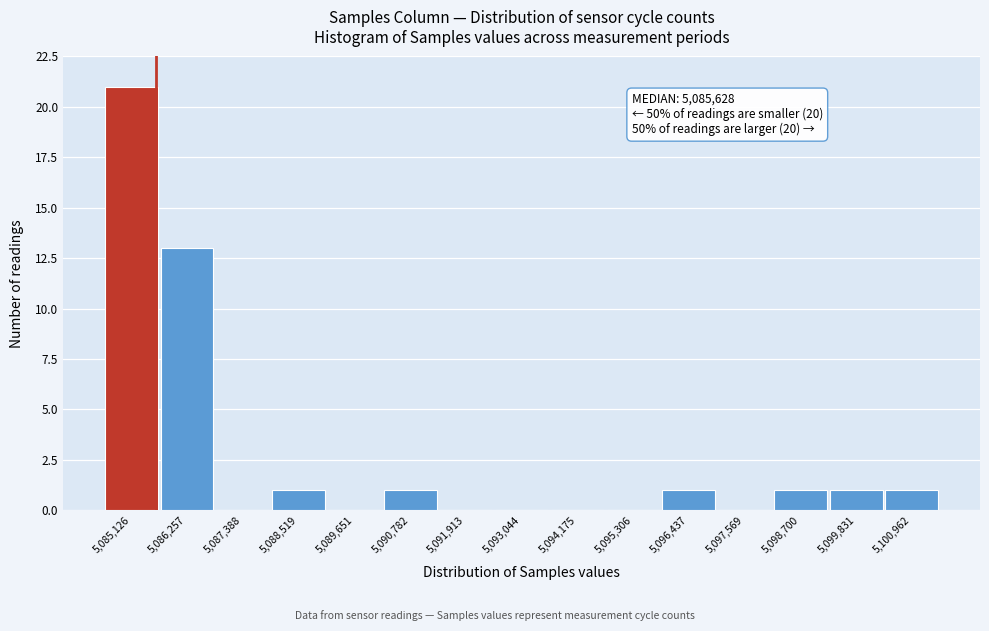

Which range on the x-axis has the tallest bar?

5084600 to 5085600